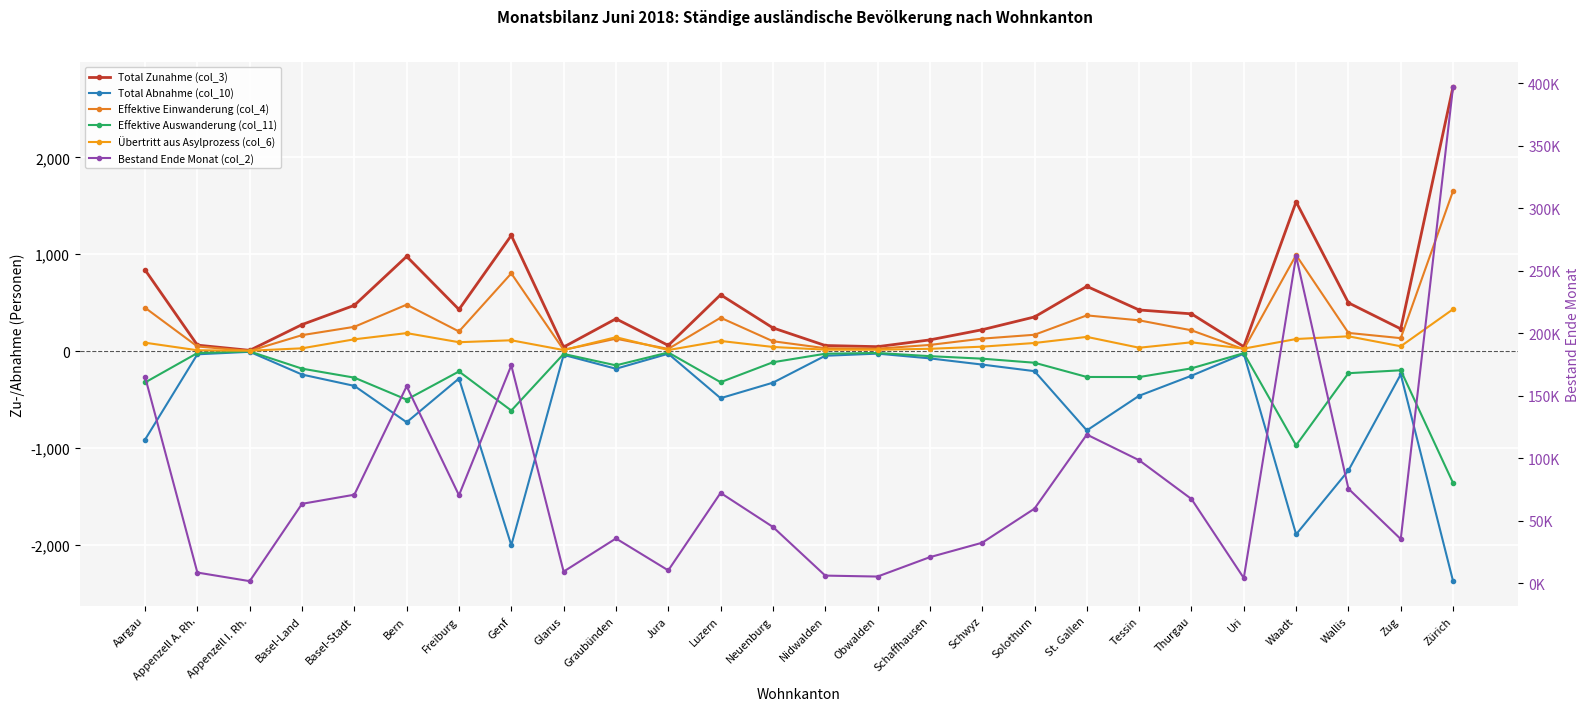

What is the sum of the Übertritt aus Asylprozess (col_6) values at Freiburg and Wallis?

243